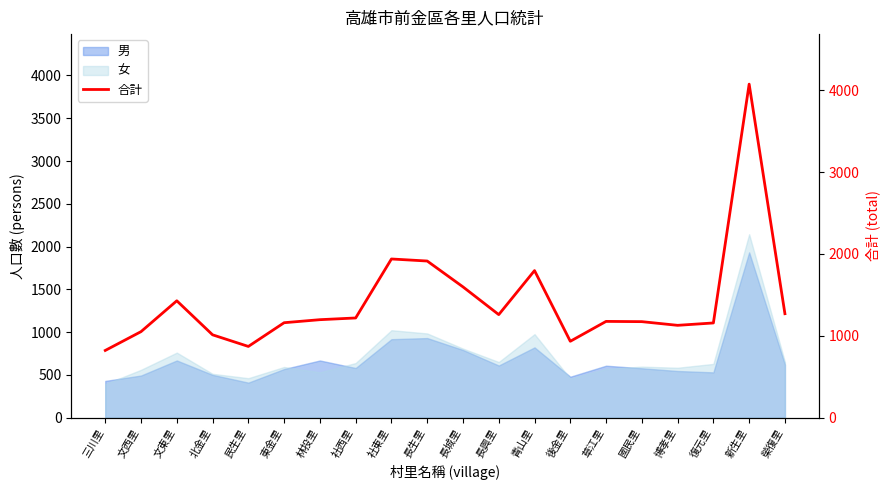

How many points are lower than both their immediate neighbors (excluding endpoints)?

4